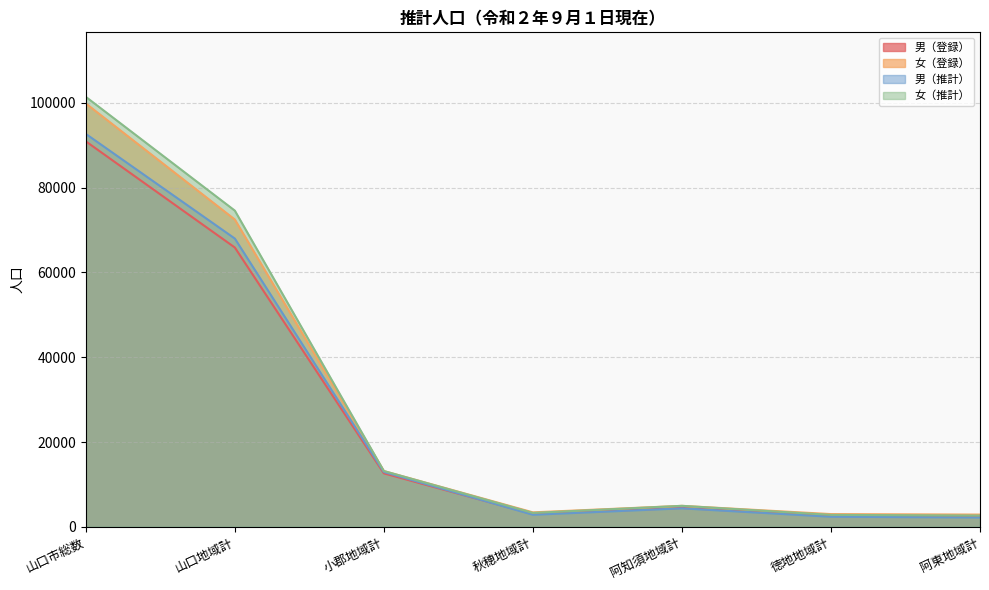

Is the value of 女（推計） at 阿東地域計 greater than the value of 女（登録） at 阿知須地域計?

No